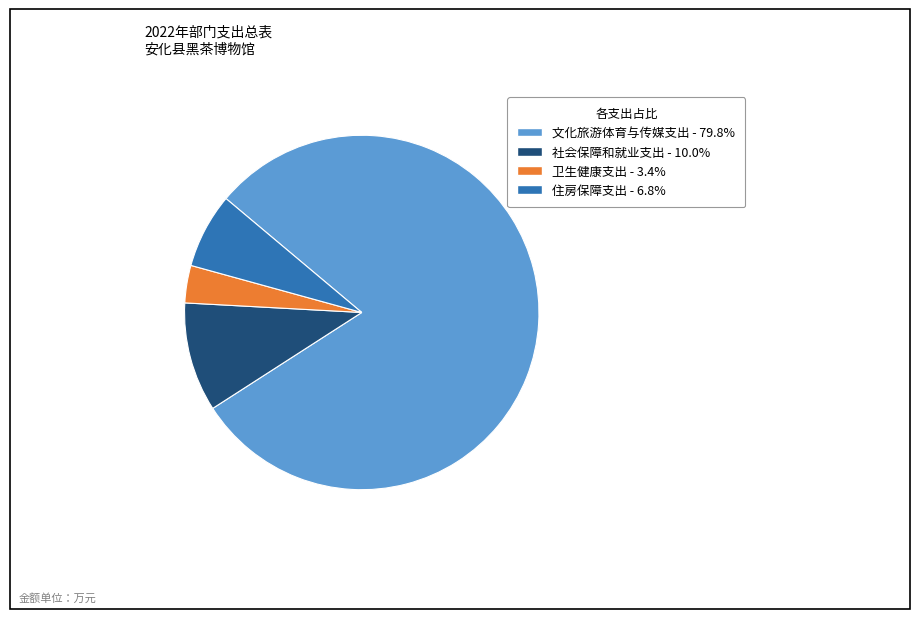

Approximately how many times larger is the value at 社会保障和就业支出 compared to 卫生健康支出?

2.9